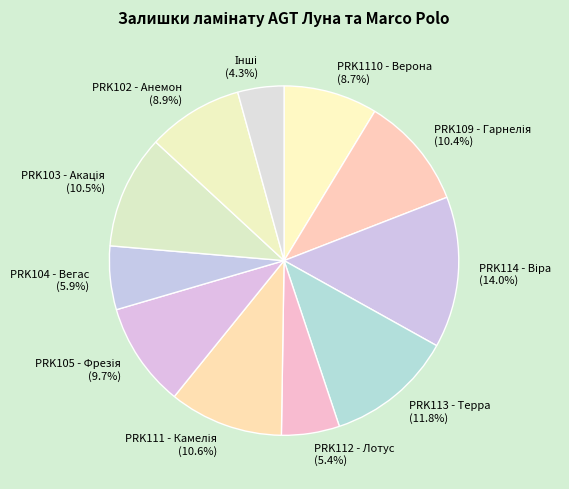

Does any single category account for the majority?

No